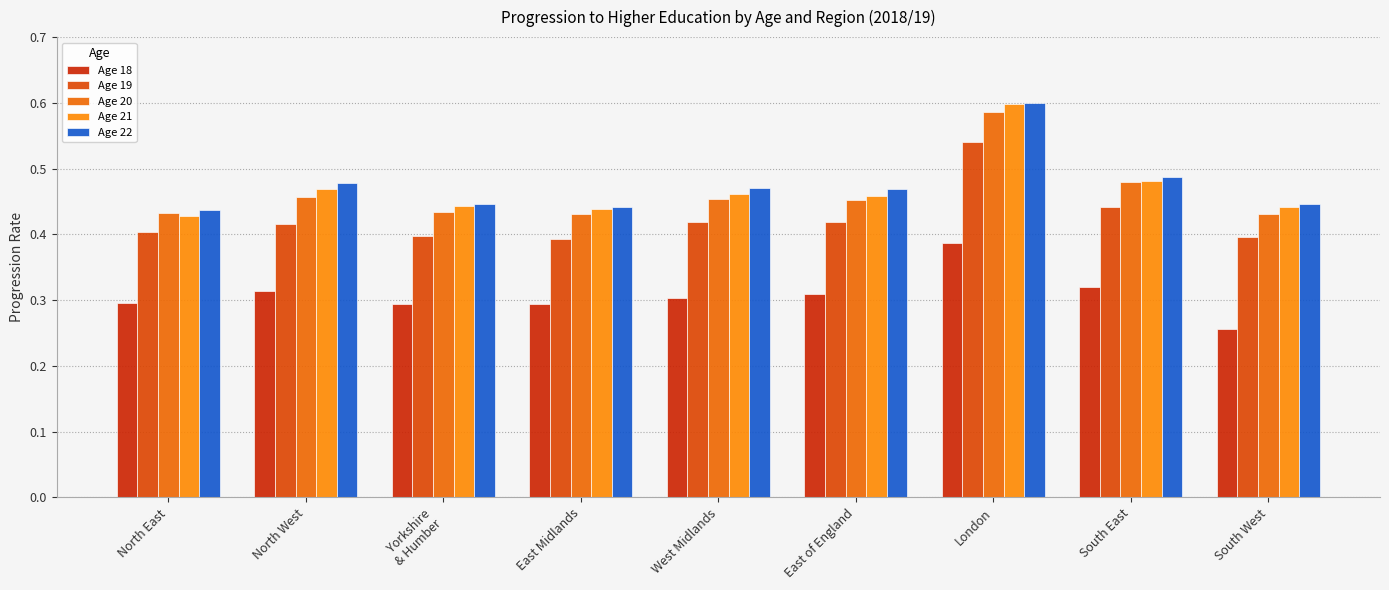

What value does the Age 19 series have at South West?

0.4